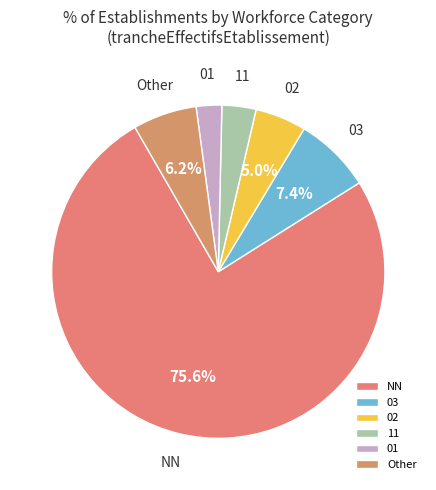

To the nearest percent, what is the combined percentage of 11 and NN?

79%